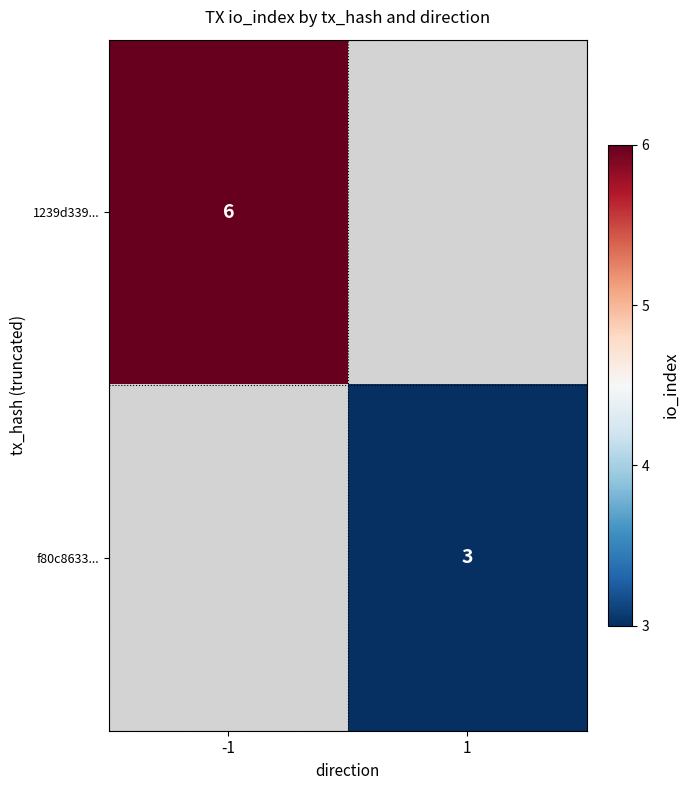

The f80c8633... series shows 1 at 1. True or false?

False